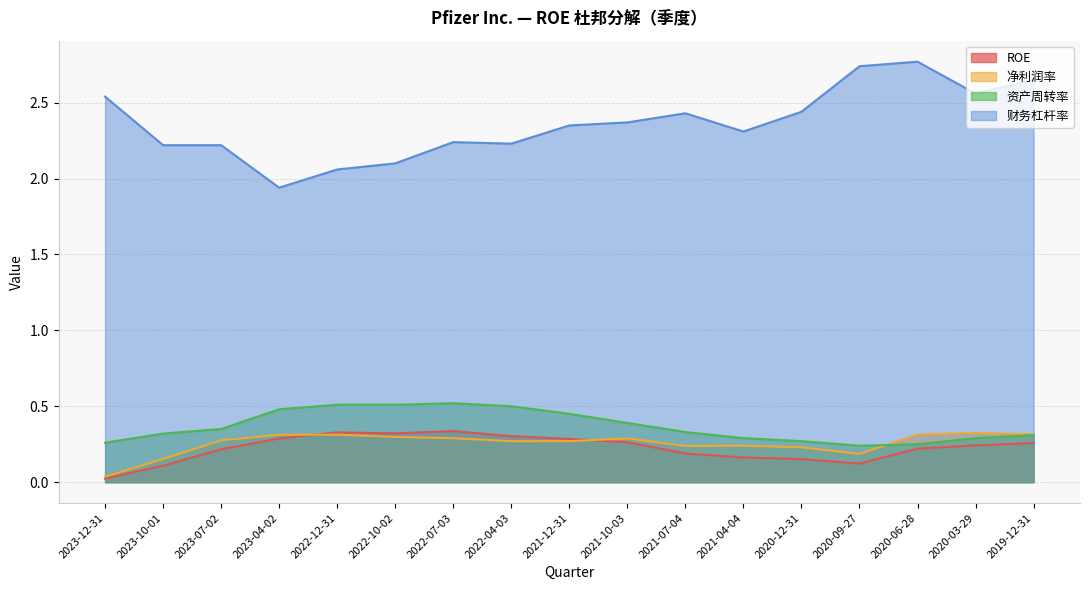

Rank the categories by 财务杠杆率 value from lowest to highest.

2023-04-02, 2022-12-31, 2022-10-02, 2023-10-01, 2023-07-02, 2022-04-03, 2022-07-03, 2021-04-04, 2021-12-31, 2021-10-03, 2021-07-04, 2020-12-31, 2023-12-31, 2020-03-29, 2019-12-31, 2020-09-27, 2020-06-28